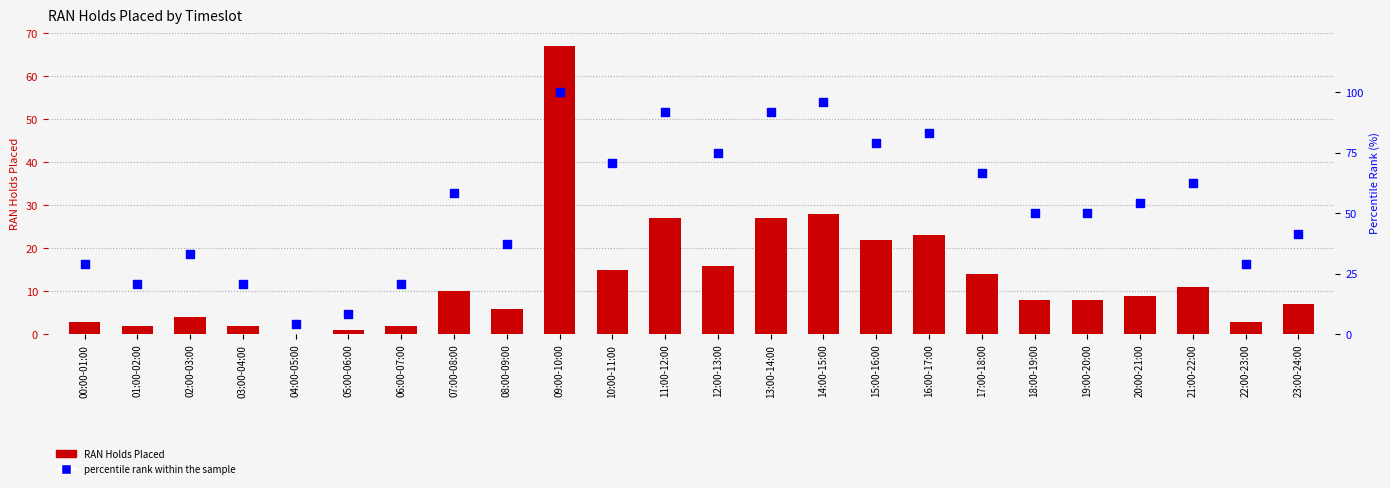

Is the value of percentile rank within the sample at 06:00-07:00 greater than the value of RAN Holds Placed at 03:00-04:00?

Yes